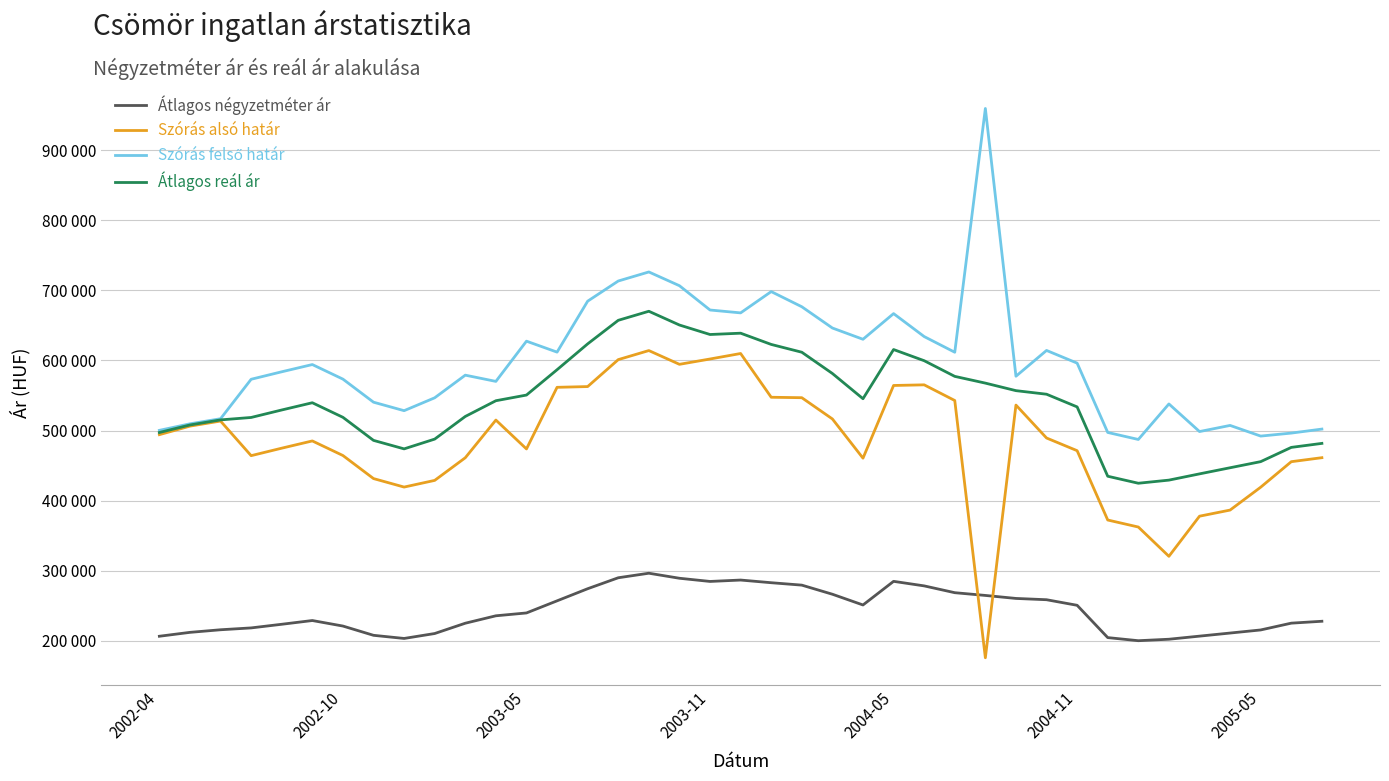

What is the value of the Szórás alsó határ point at the 37th from the left?

419108